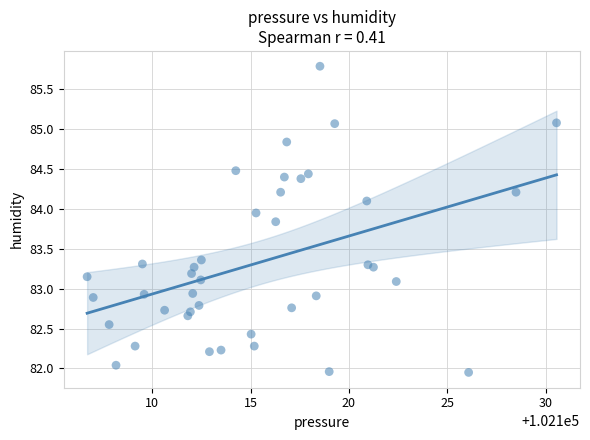

What is the range of X values (max minus min)?

23.9